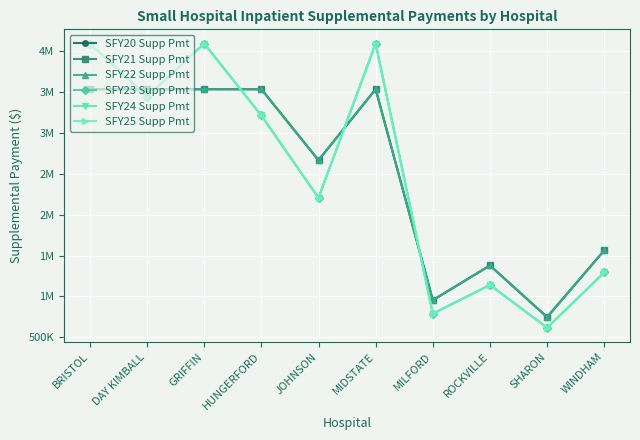

Rank the series at SHARON from highest to lowest value.

SFY20 Supp Pmt, SFY21 Supp Pmt, SFY22 Supp Pmt, SFY23 Supp Pmt, SFY24 Supp Pmt, SFY25 Supp Pmt